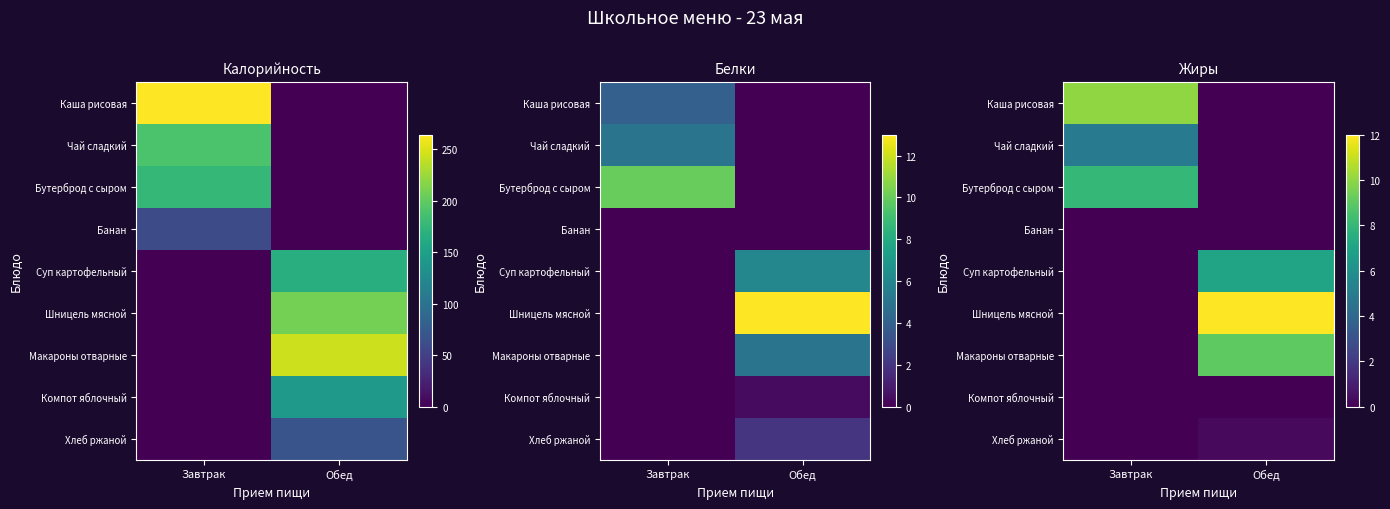

What is the difference between the maximum and minimum values in the Бутерброд с сыром series?

8.0